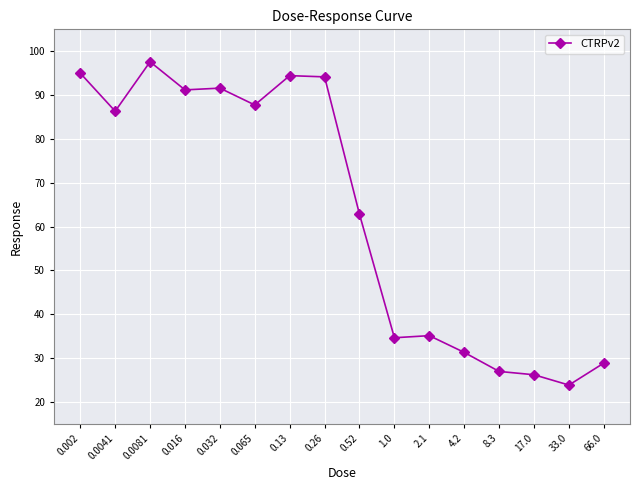

The chart shows a value of 31.3 at 4.2. True or false?

True